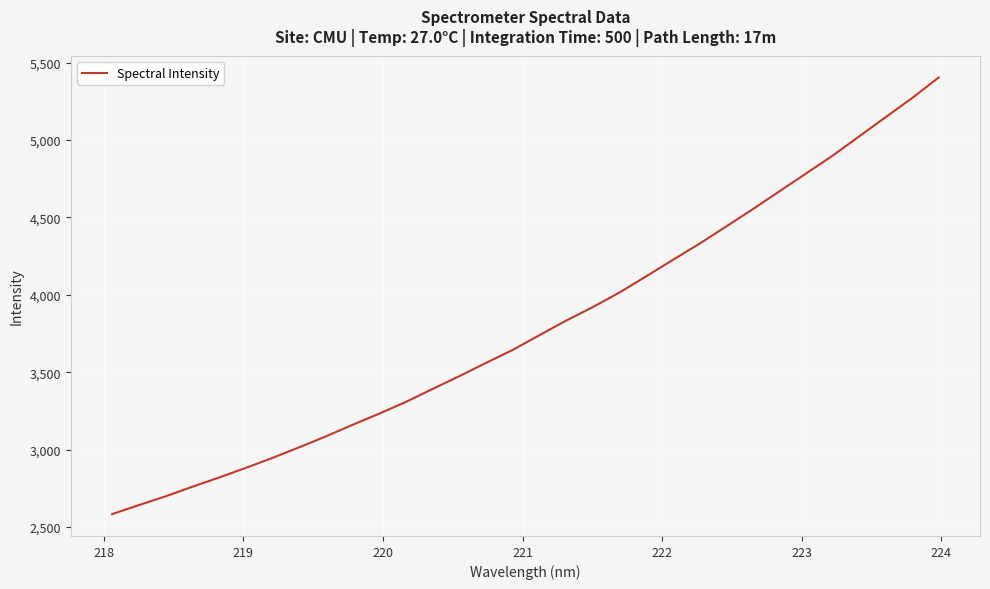

What is the difference between the maximum and minimum values?

2822.5